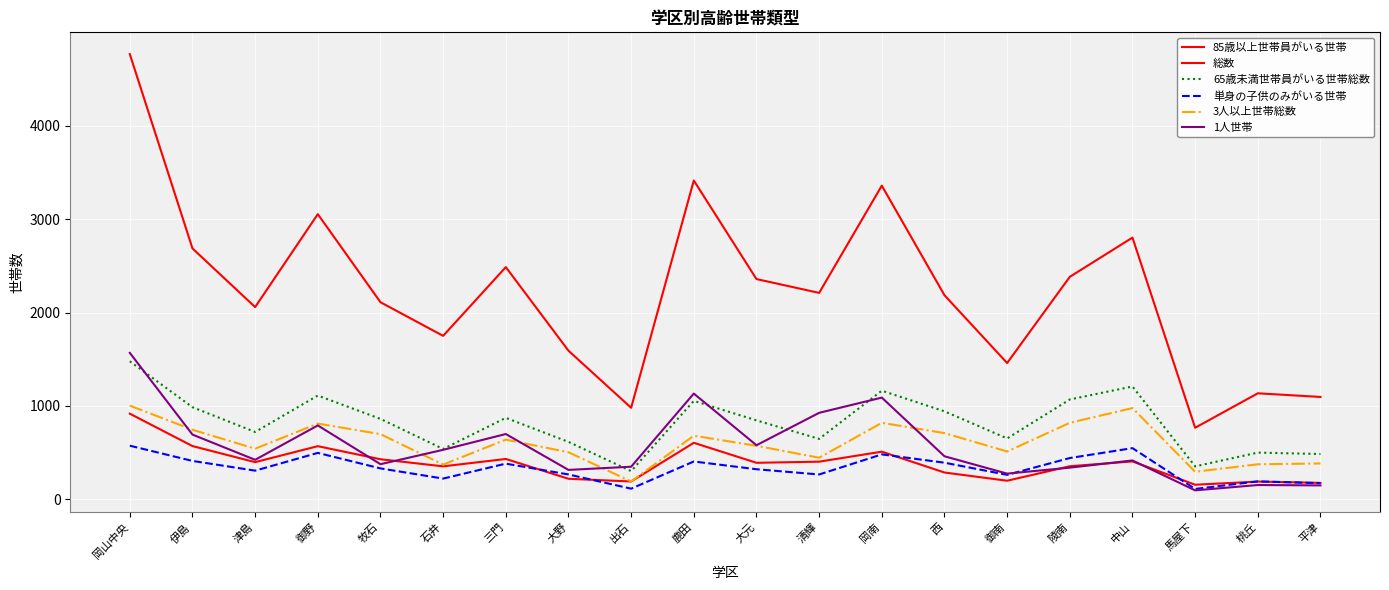

What is the sum of all 1人世帯 values?

11359